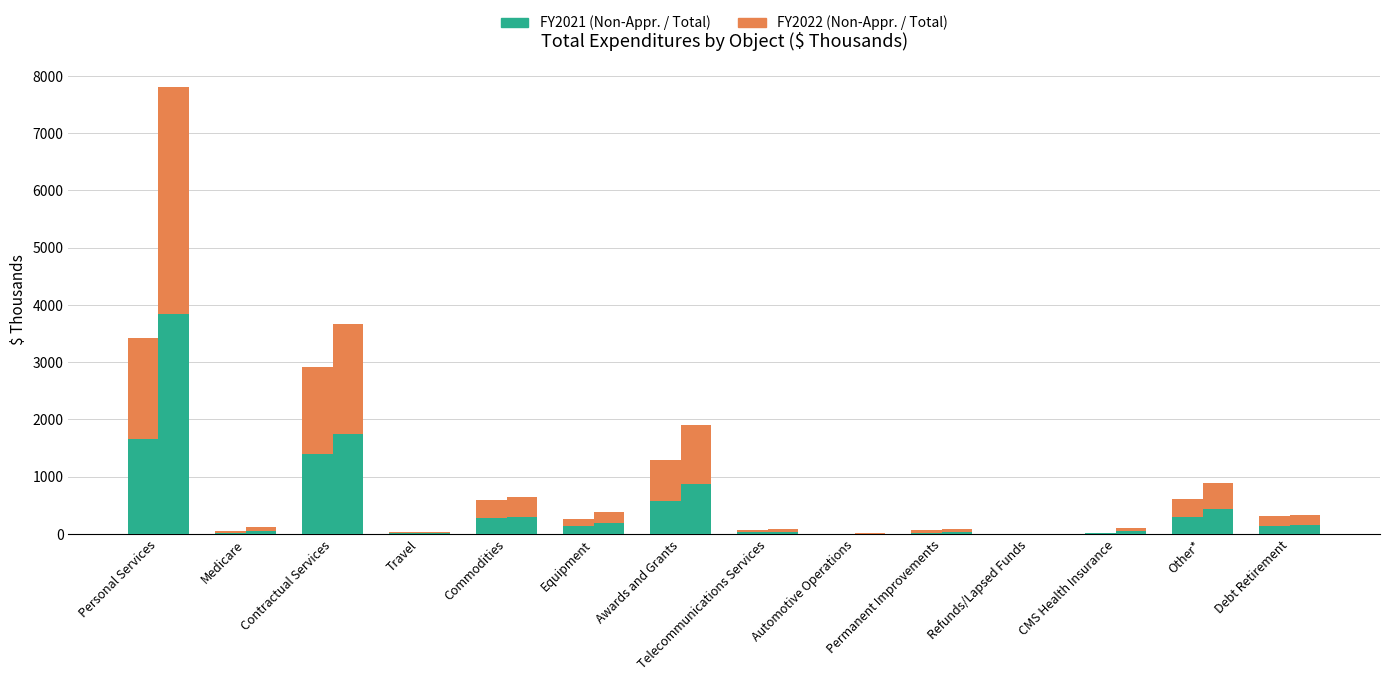

Does the chart contain any negative values?

No